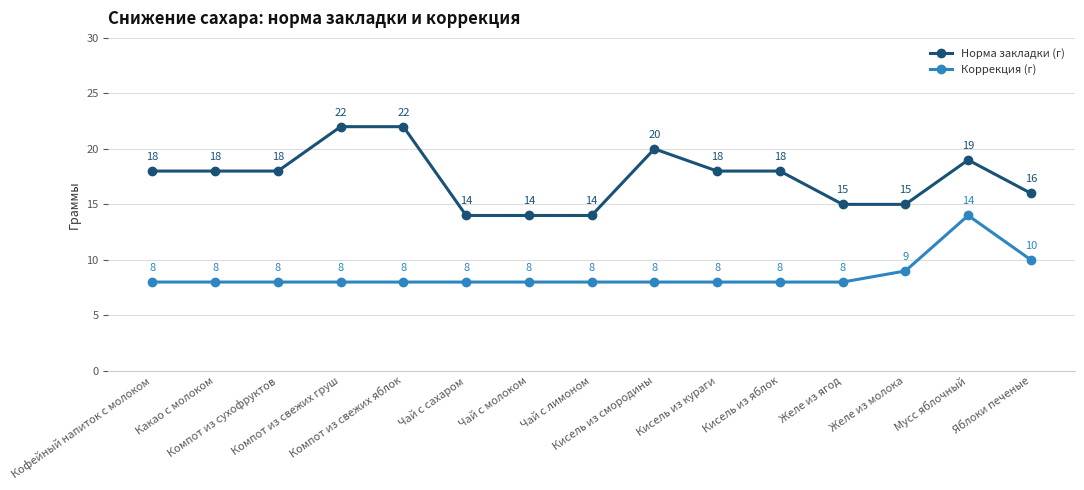

What is the label of the 14th point from the right?

Какао с молоком